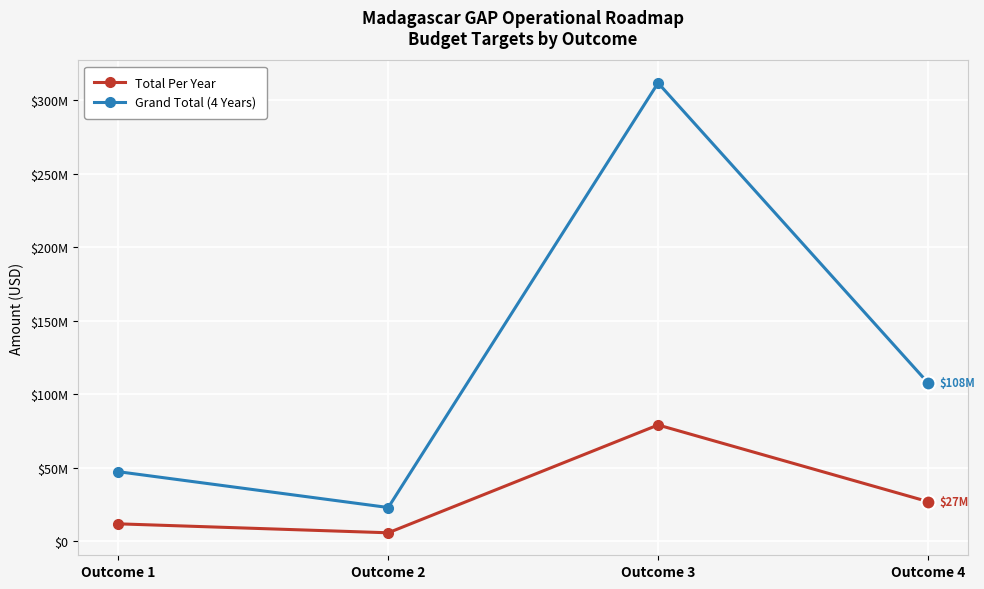

True or false: Total Per Year and Grand Total (4 Years) intersect in this chart.

False